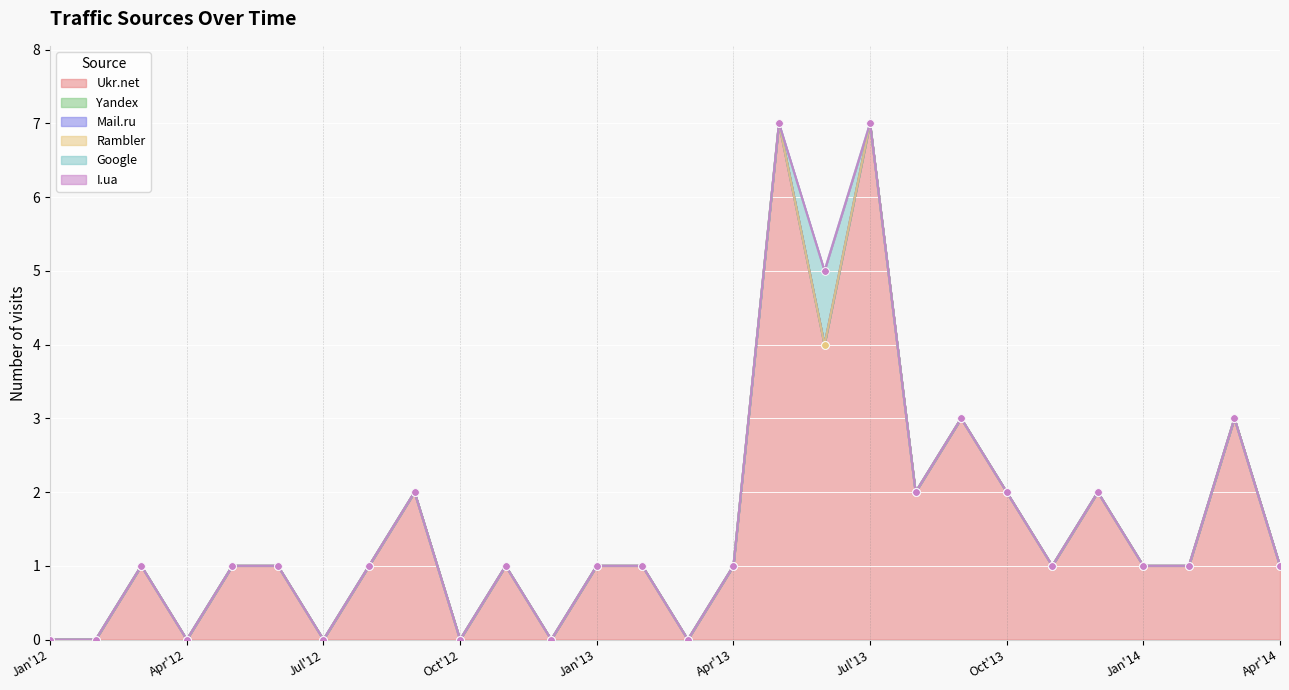

Which series contains the highest Y value?

Ukr.net